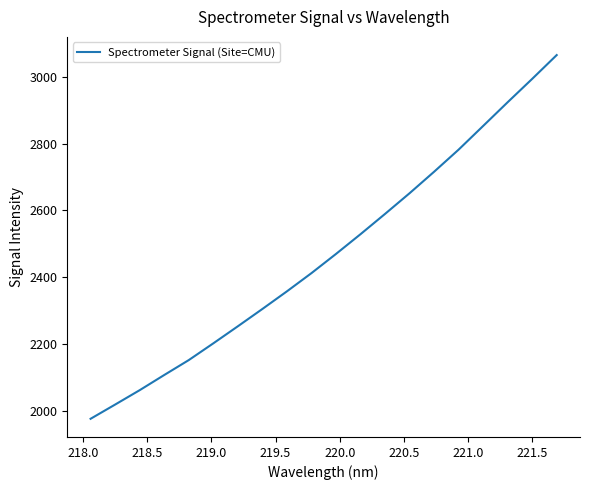

What is the difference between the maximum and minimum values?

1089.2